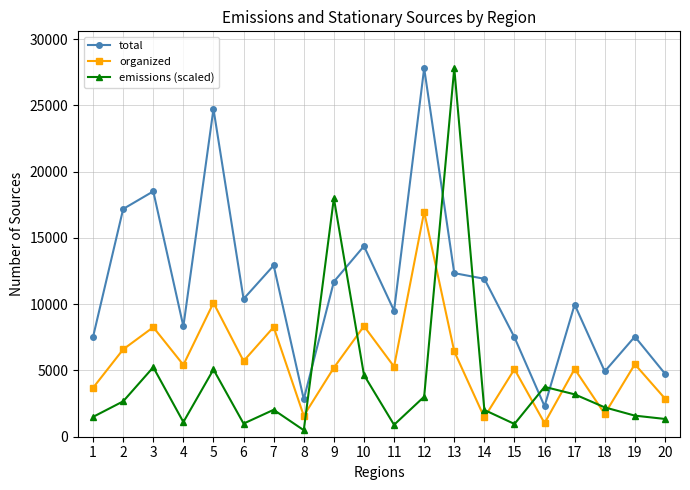

What is the maximum value for emissions (scaled)?

27808.0